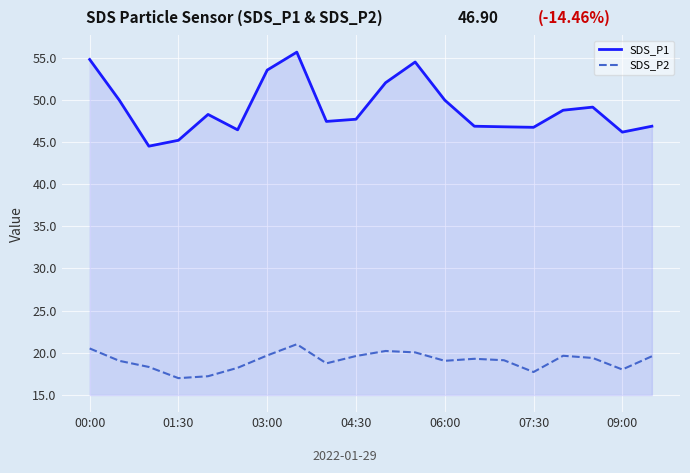

Rank the series by their maximum value, from highest to lowest.

SDS_P1, SDS_P2